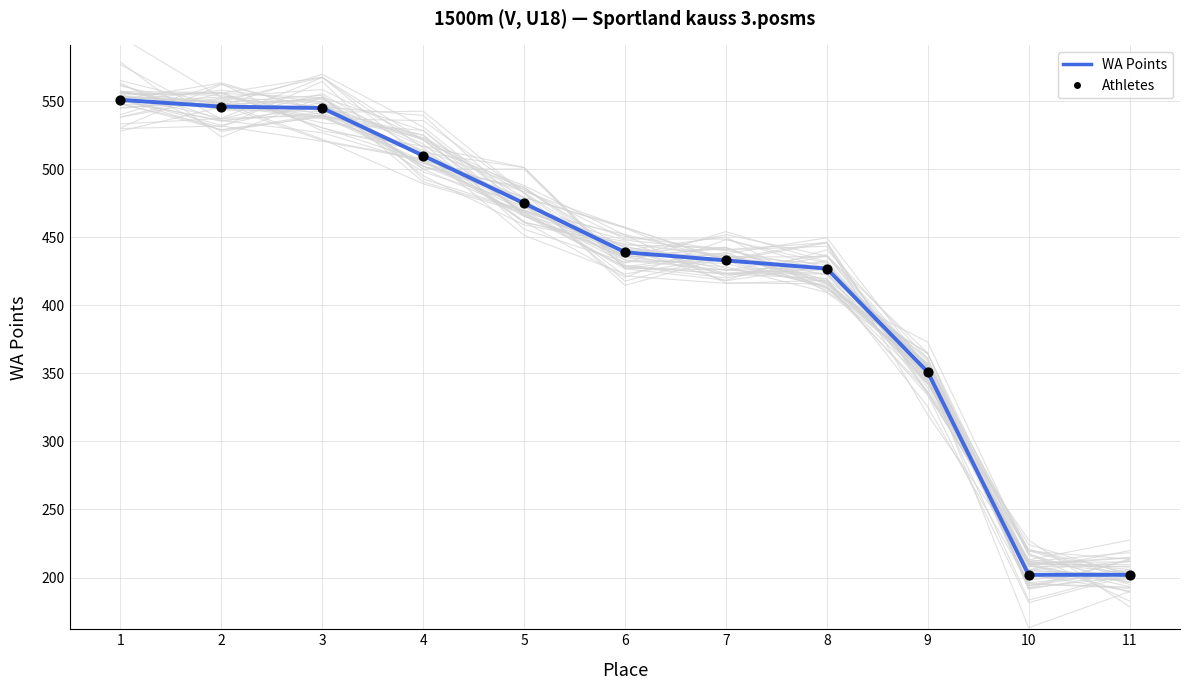

Which series has the largest Y range (max minus min)?

WA Points